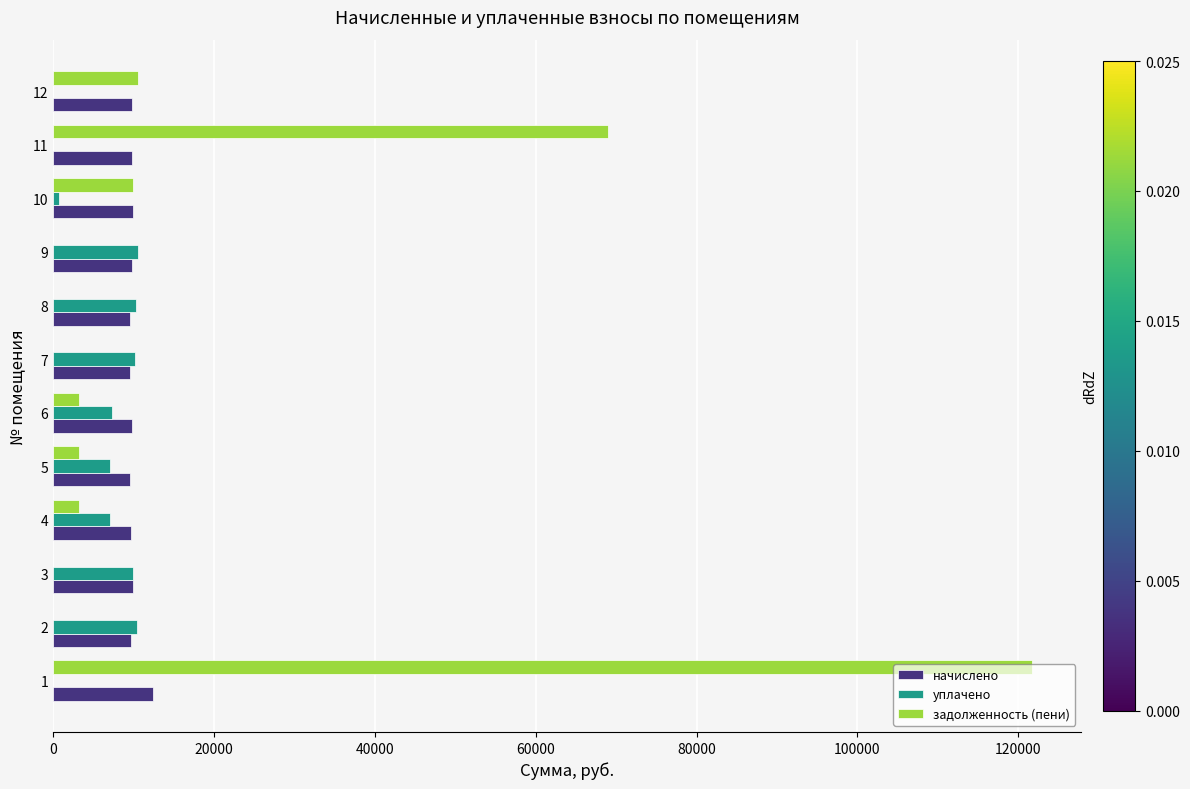

What is the maximum value shown in the chart?

121731.9